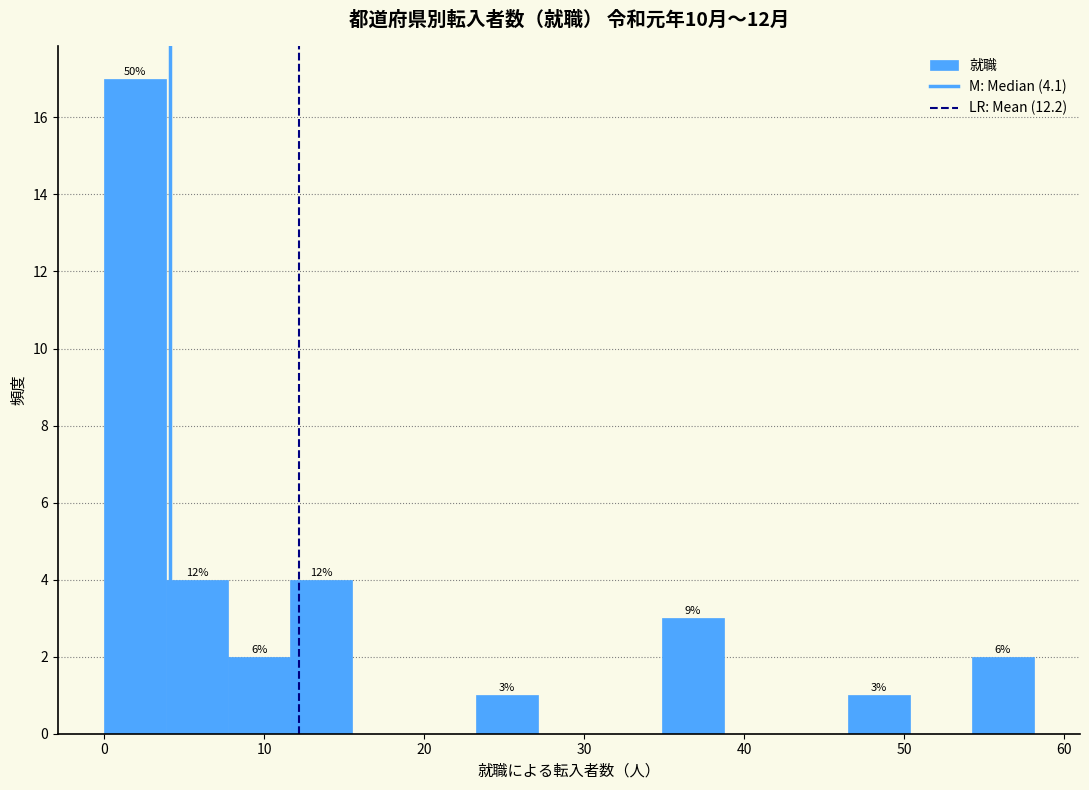

Around what value on the x-axis is the tallest bar? Give the approximate position of its centre, as read against the axis.

2